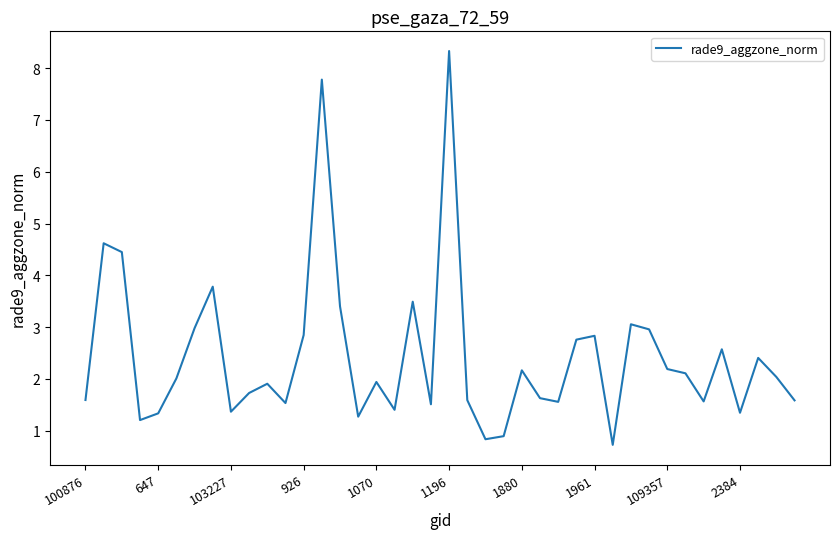

What is the greatest value displayed?

8.3